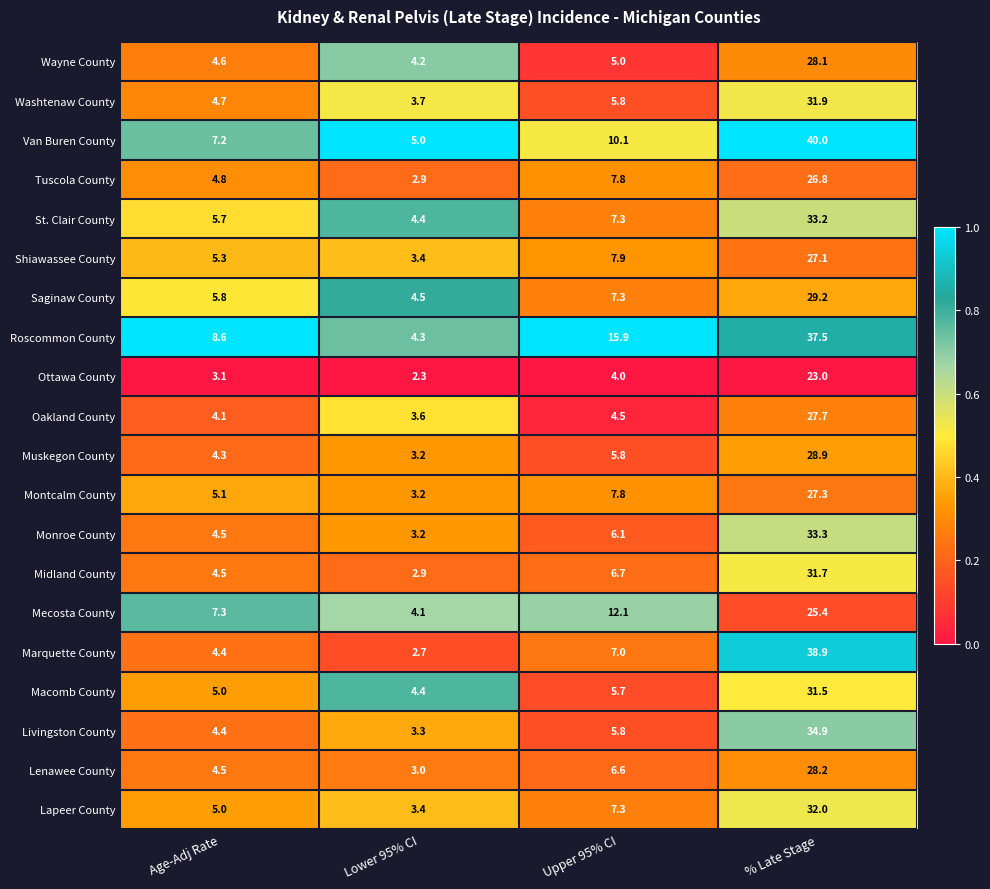

The value of Wayne County at Age-Adj Rate is 4.6. True or false?

True